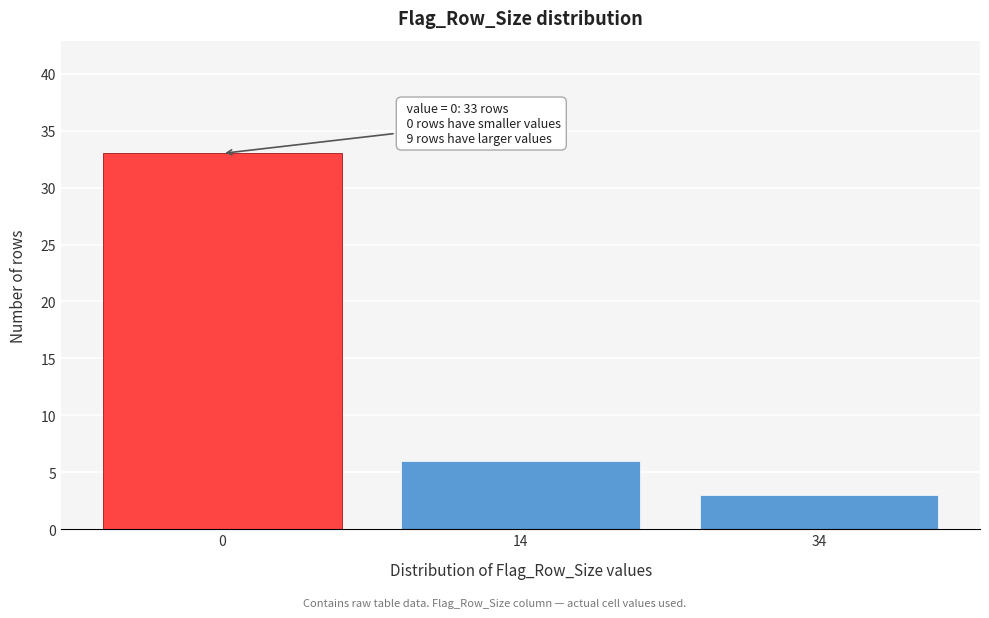

Reading left to right, what are all the values shown in this chart?

33	6	3